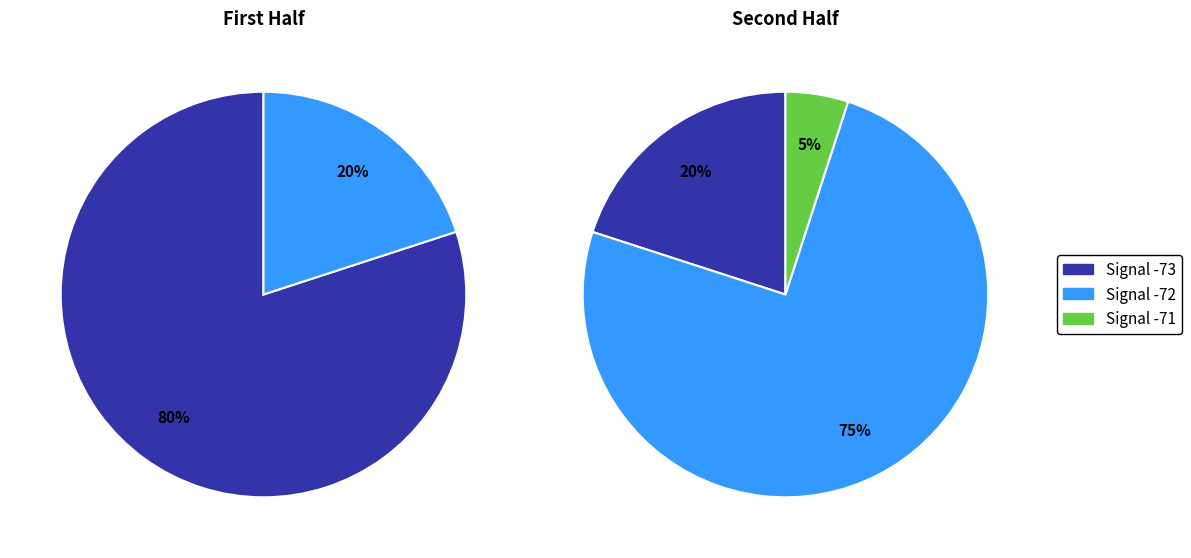

Is 15 the majority of the pie?

No